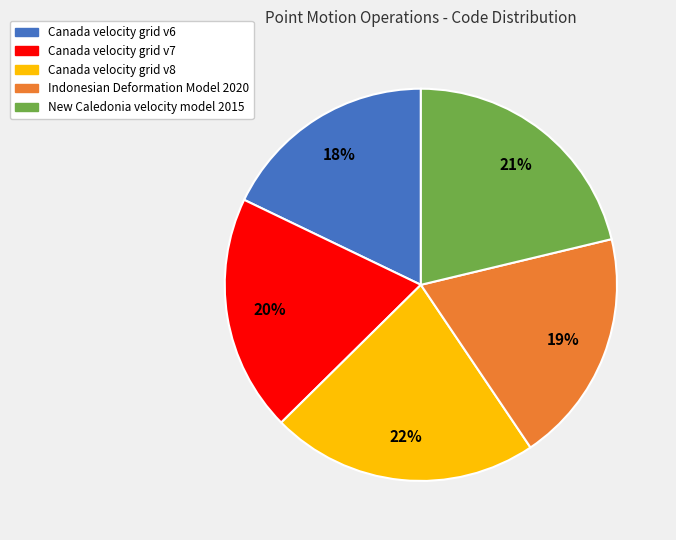

To the nearest percent, what is the difference between the largest and smallest slice percentages?

4%